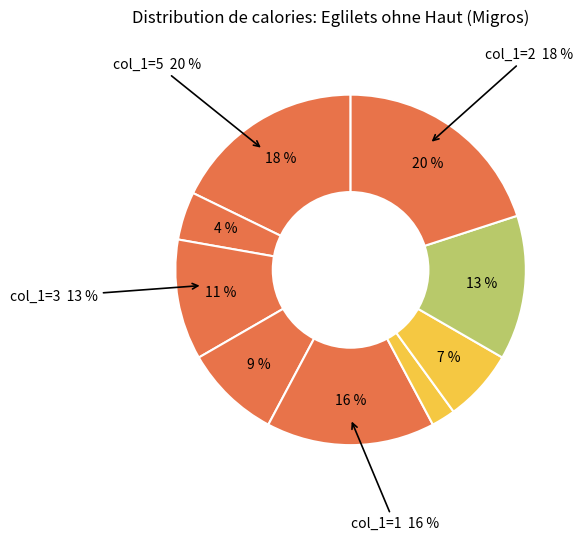

What is the total percentage of col_1=8 and col_1=3?

15.2%